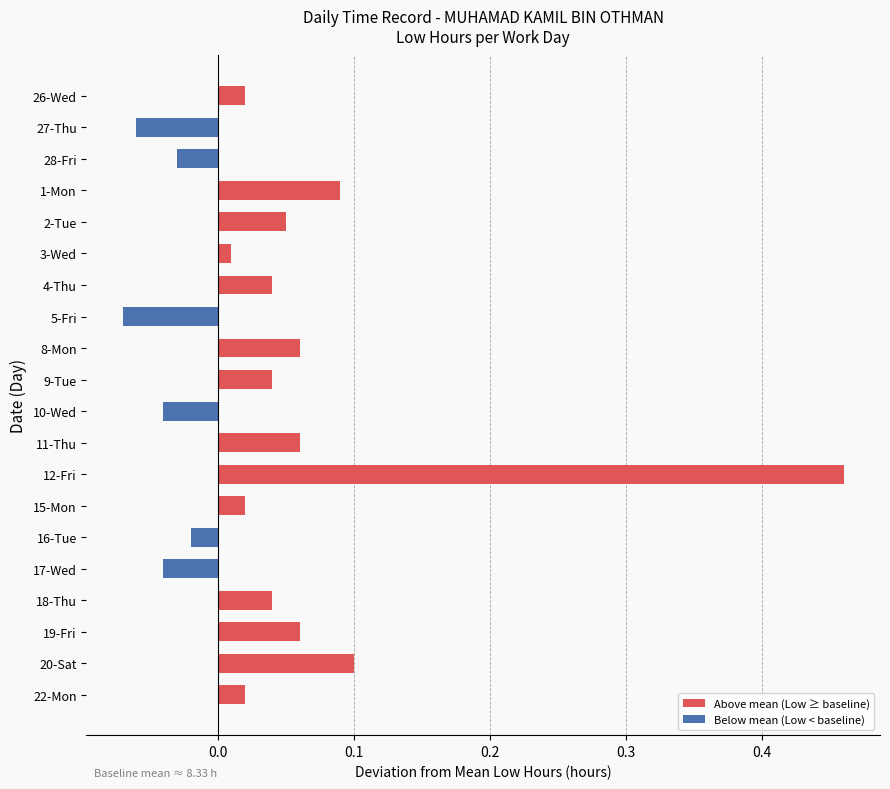

At which label is the value closest to 0?

3-Wed